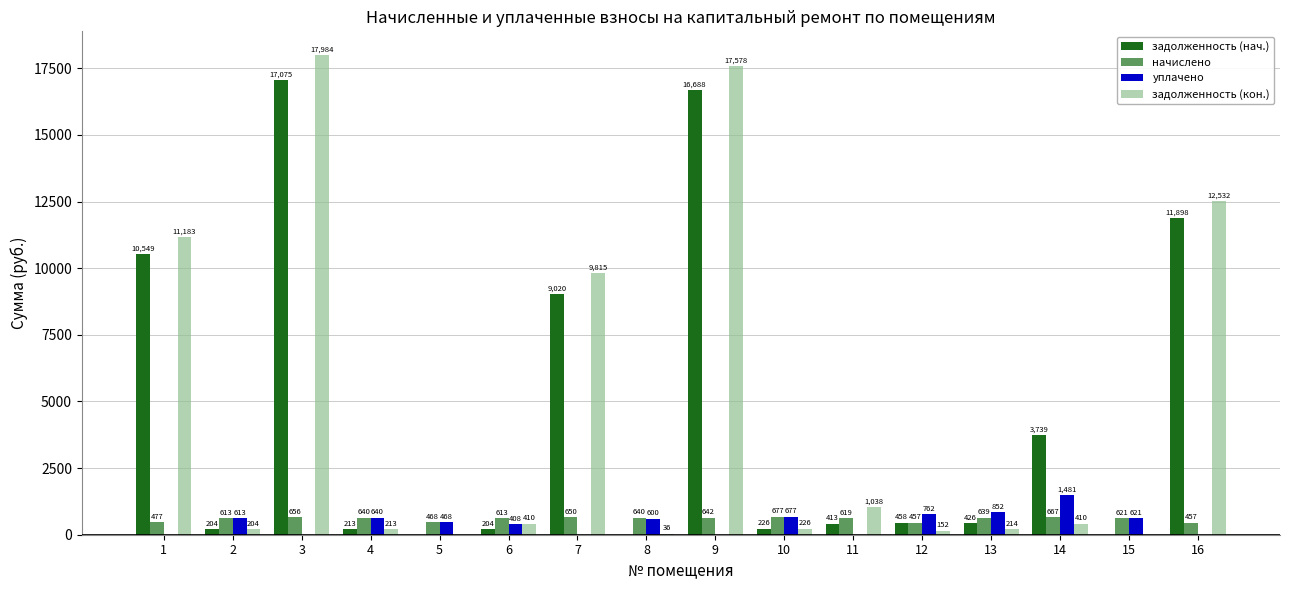

Which label corresponds to the largest value in the chart?

3